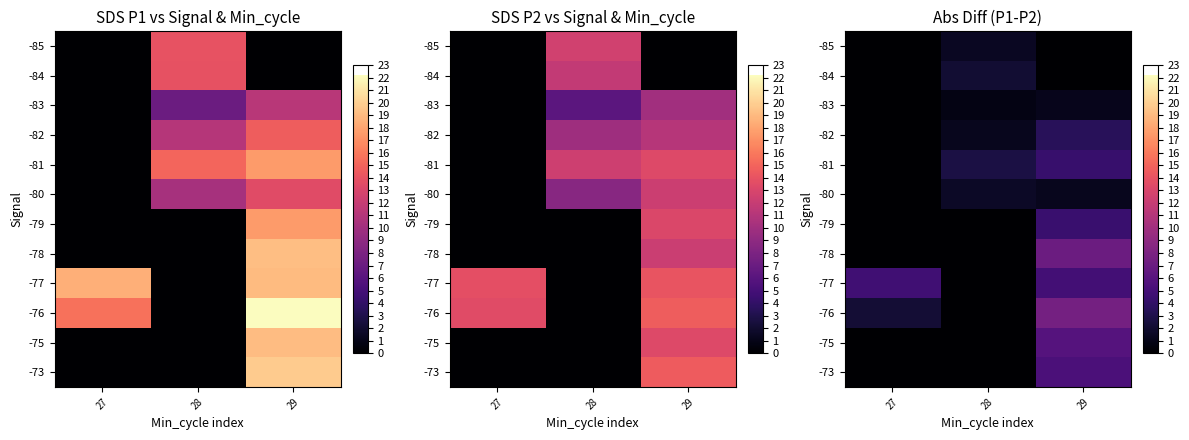

Between 27 and 28, which series saw the biggest shift?

-77